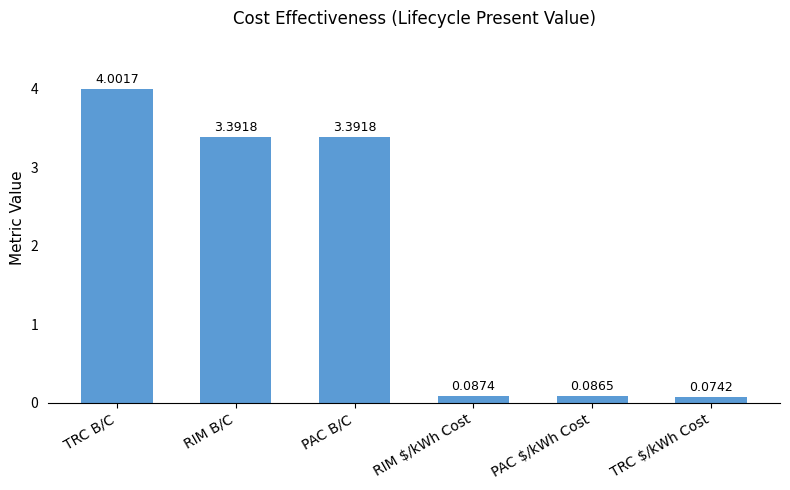

What is the average value?

1.8